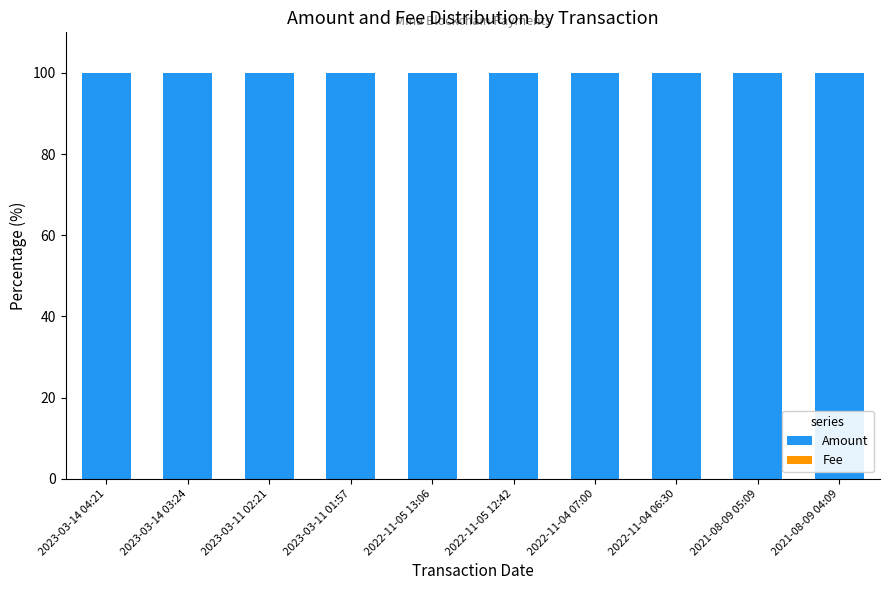

What is the sum of all Amount values?

1000.0